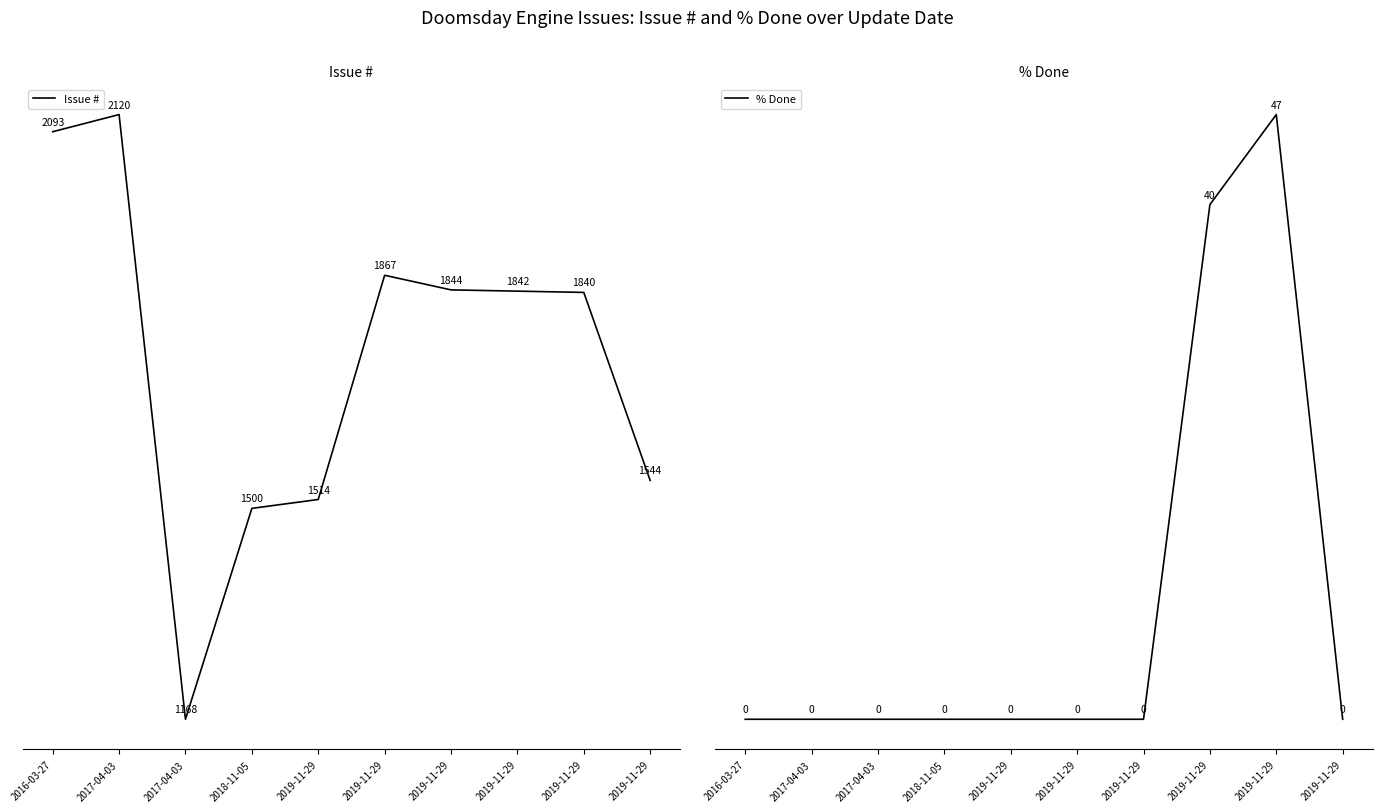

Count the number of data series in this chart.

2